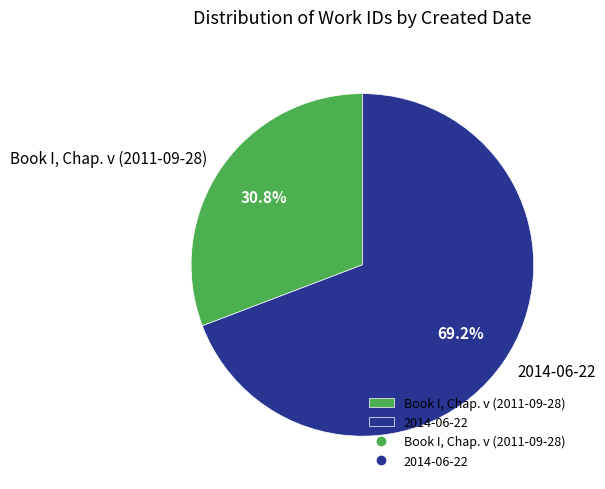

Does Book I, Chap. v (2011-09-28) account for over 50% of the chart?

No